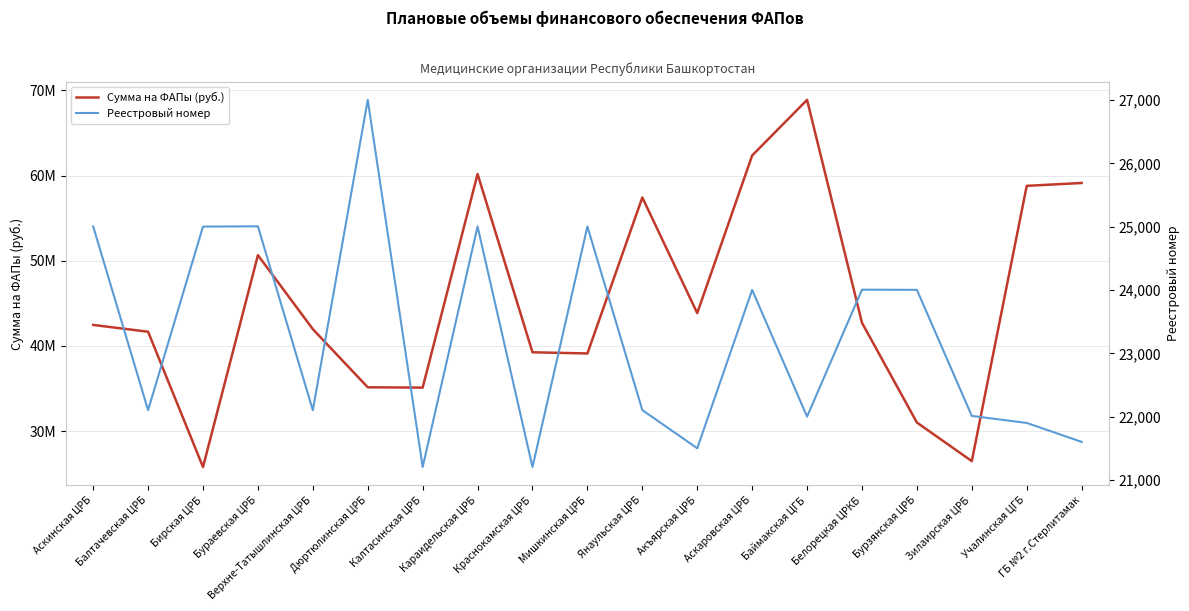

Rank the series by their average value, from lowest to highest.

Реестровый номер, Сумма на ФАПы (руб.)